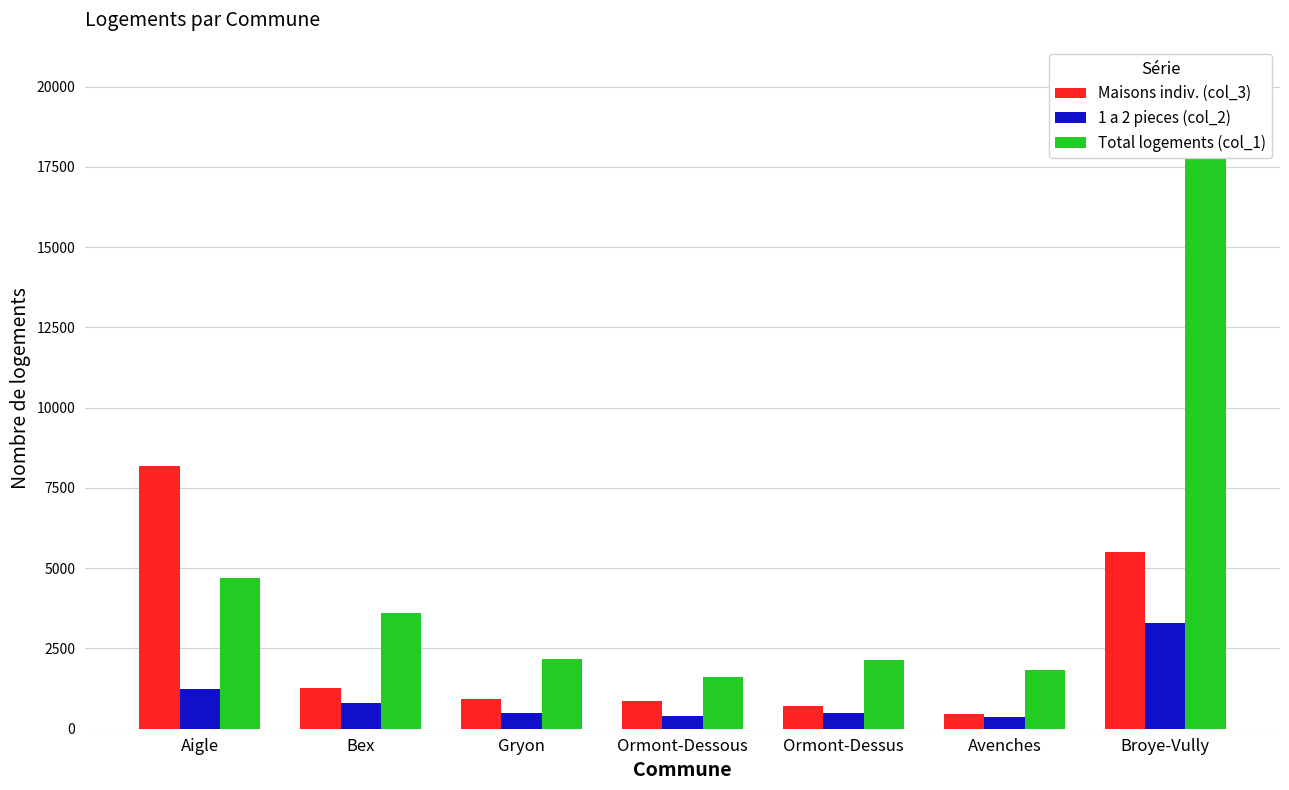

What are all the series names shown in the legend?

Maisons indiv. (col_3), 1 a 2 pieces (col_2), Total logements (col_1)